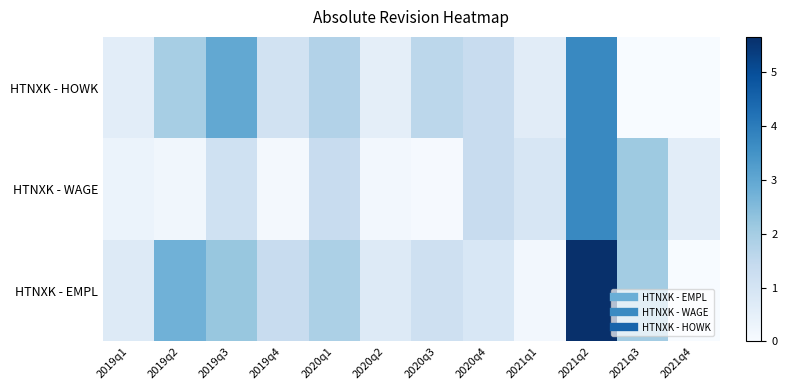

What is the total value across all series at 2020q1?

5.0